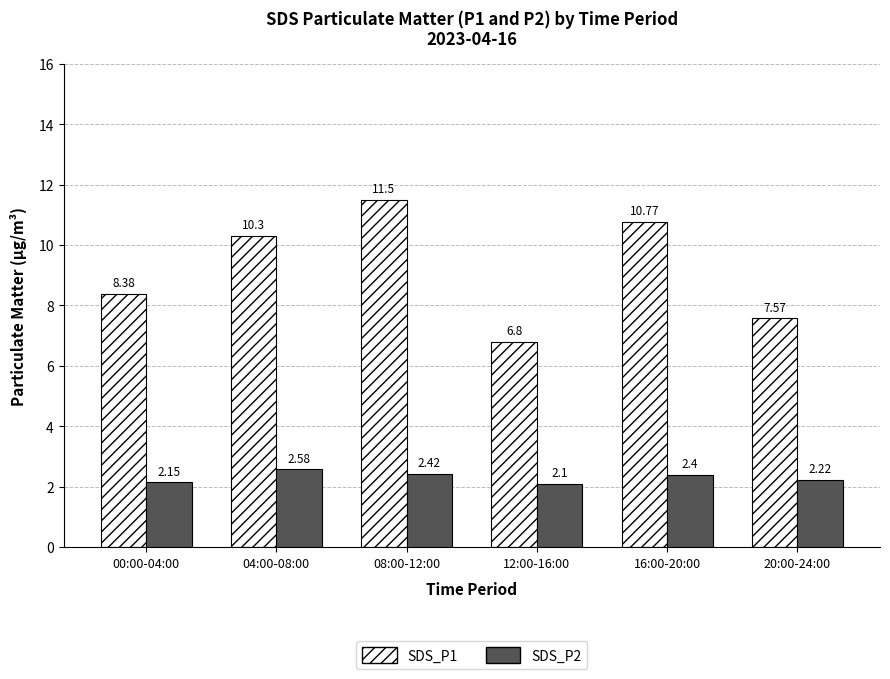

What is the minimum value shown in the chart?

2.1